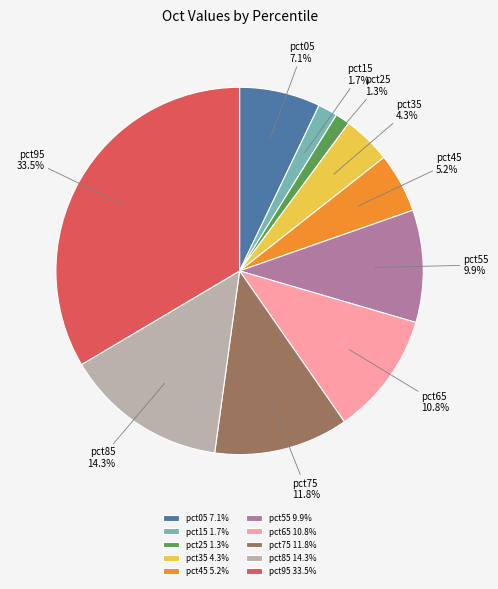

True or false: pct45 accounts for 1% of the total.

False